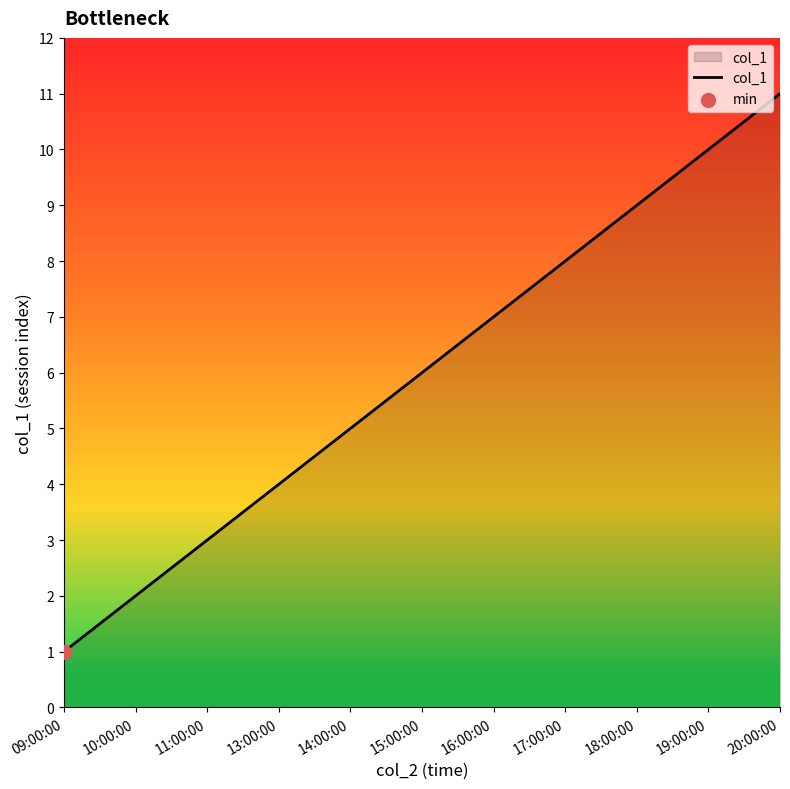

Approximately how many times larger is the value at 09:00:00 compared to 20:00:00?

0.1